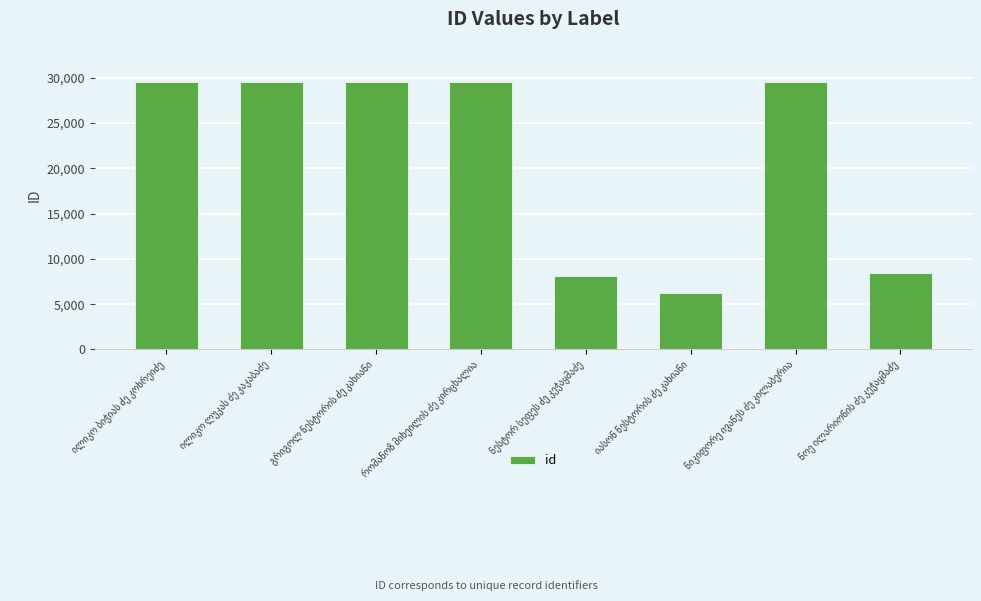

What is the value of the 7th bar from the left?

29559